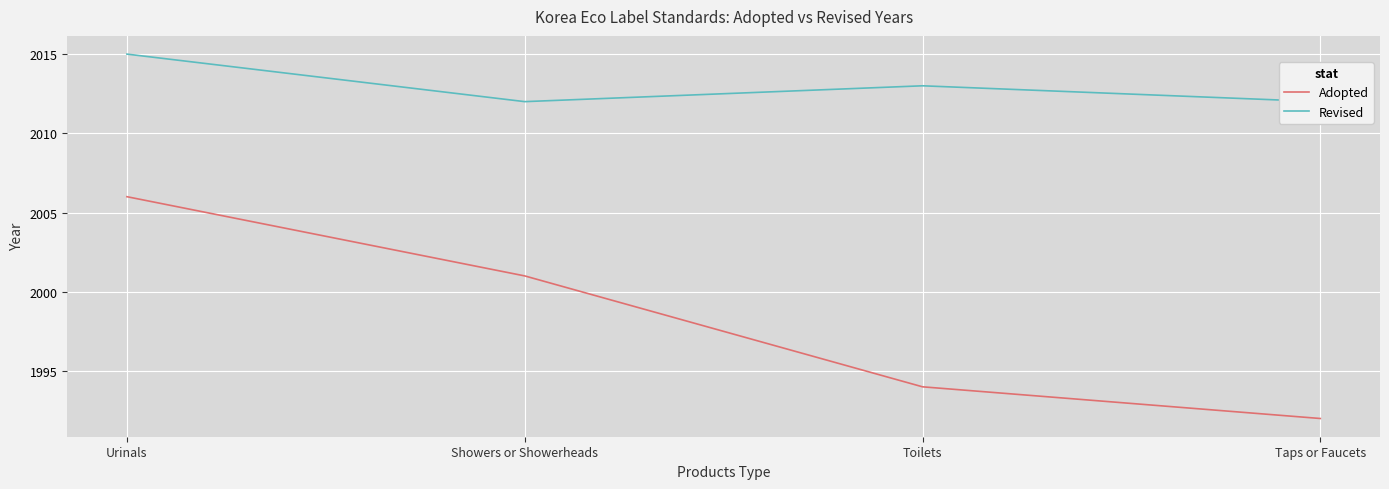

Where is the first local minimum for Revised?

Showers or Showerheads